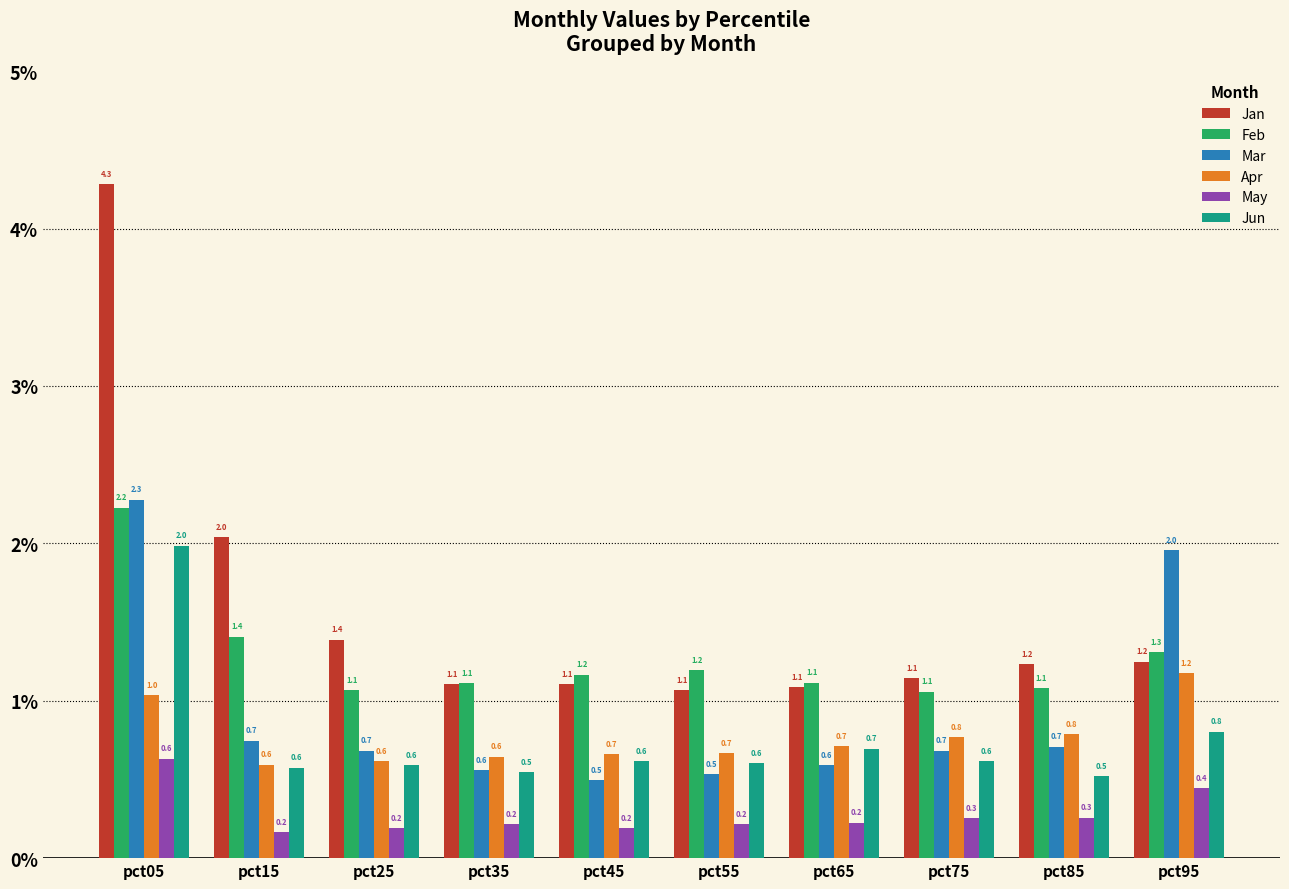

At which category is the sum across all series the highest?

pct05